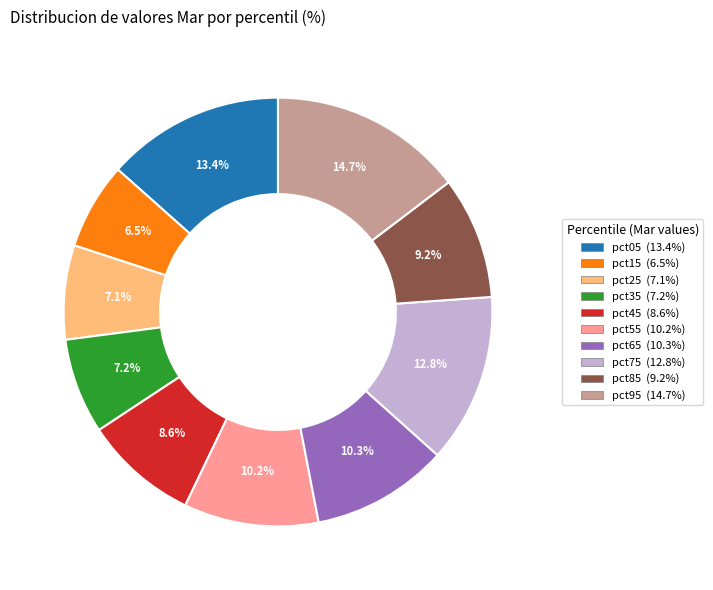

How many slices are in this pie chart?

10